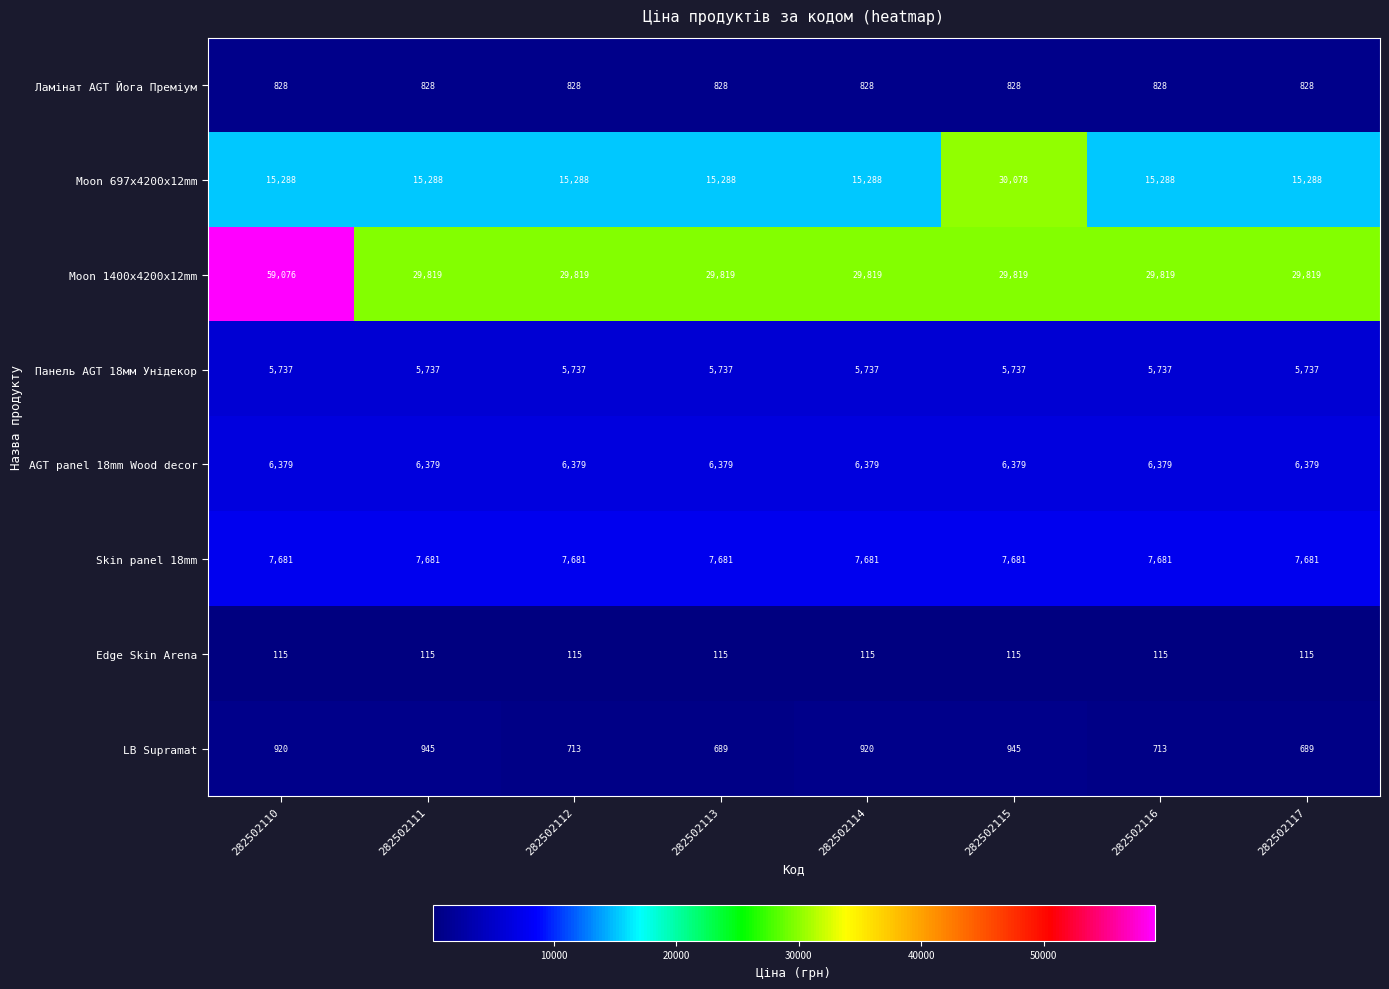

What is the minimum value shown in the chart?

115